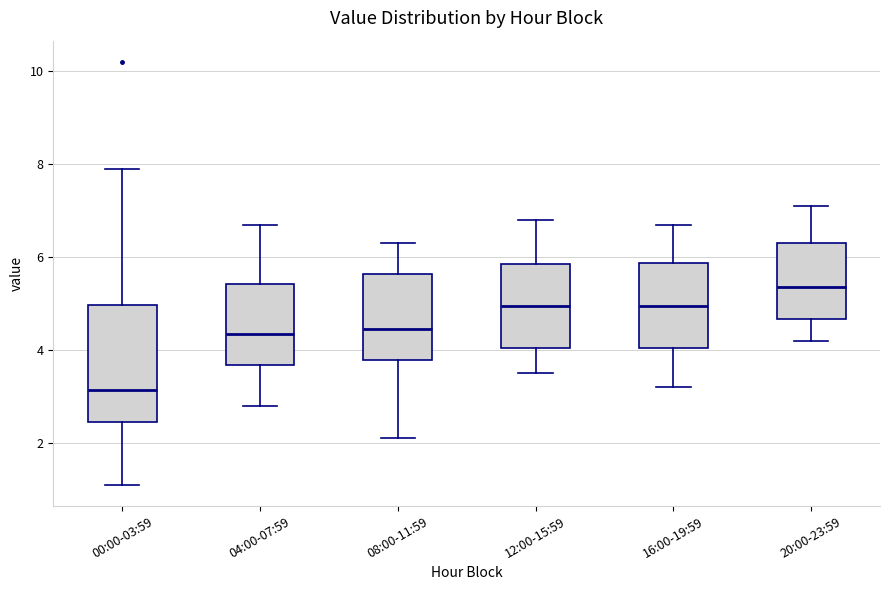

Which box is the tallest, from its lower edge to its upper edge?

00:00-03:59